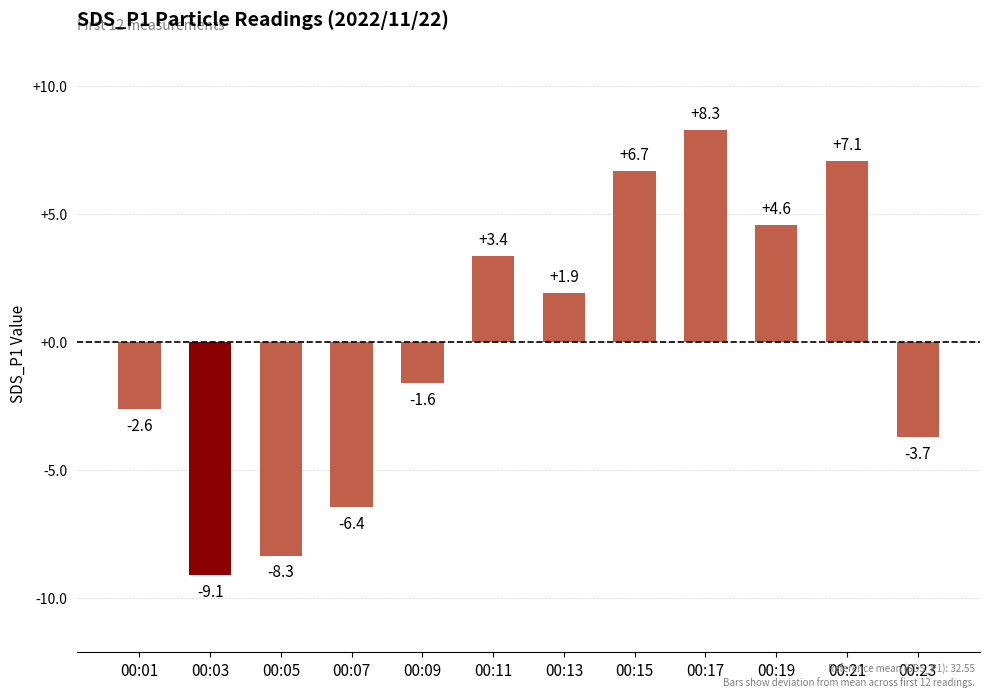

What is the approximate value at 00:21?

7.1